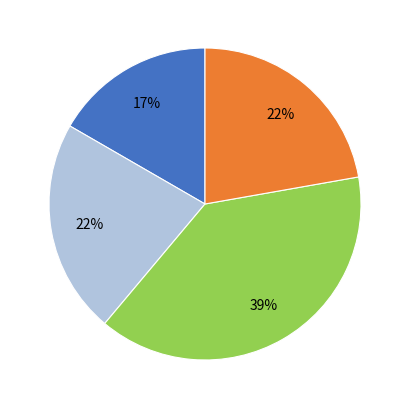

Does any single category account for the majority?

No